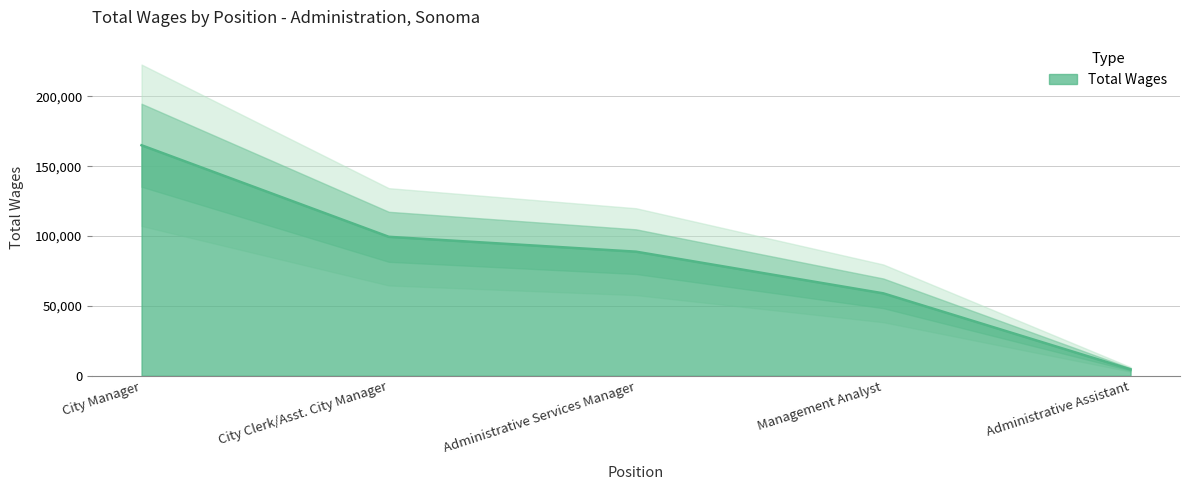

What is the label of the 4th point from the left?

Management Analyst